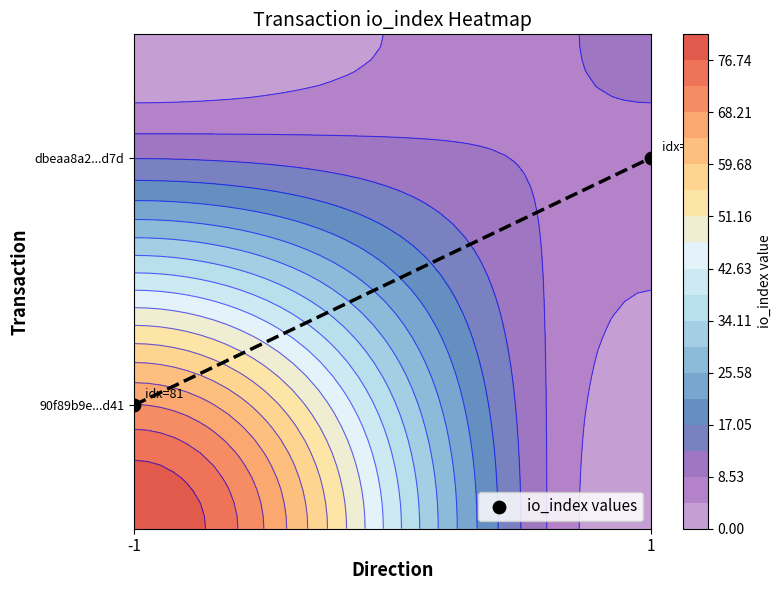

Is it true that the value at -1 is 0.1?

False